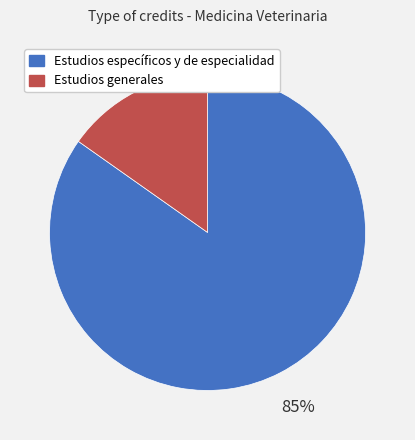

Which has a higher value, Estudios generales or Estudios específicos y de especialidad?

Estudios específicos y de especialidad